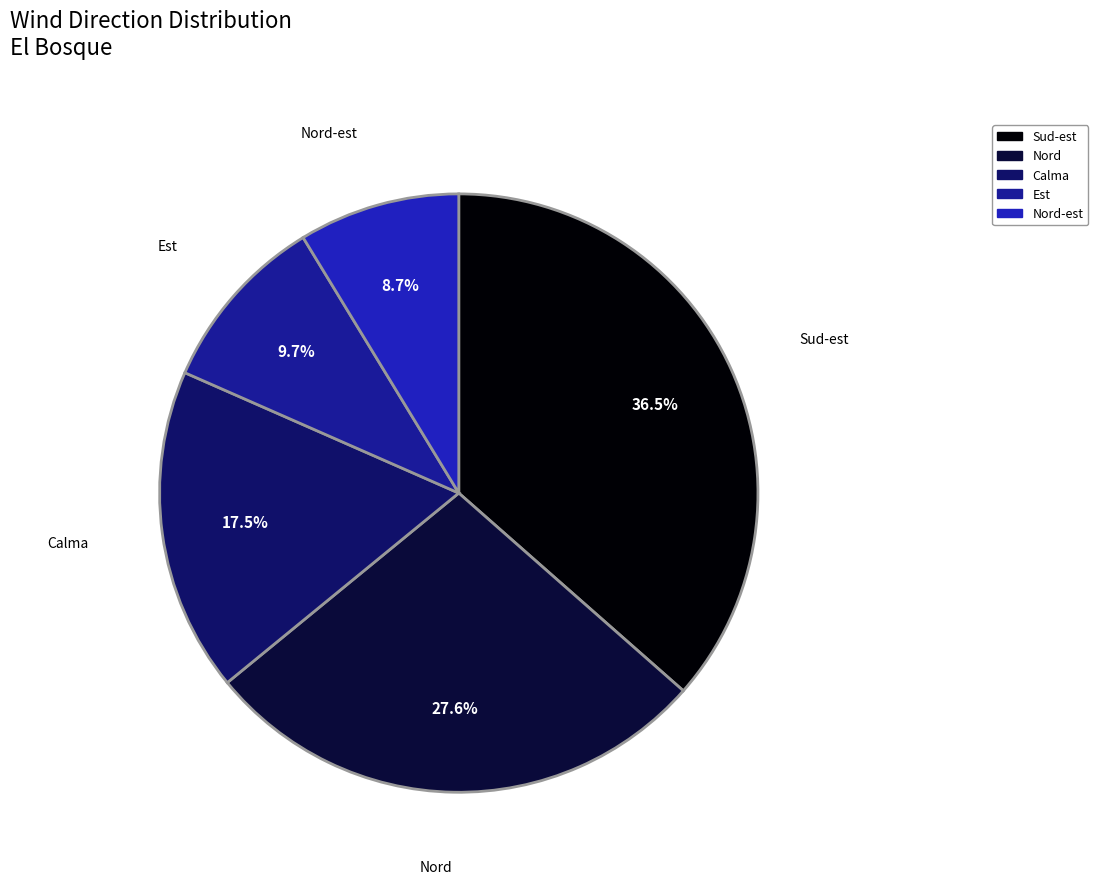

Count the number of slices in the pie.

5